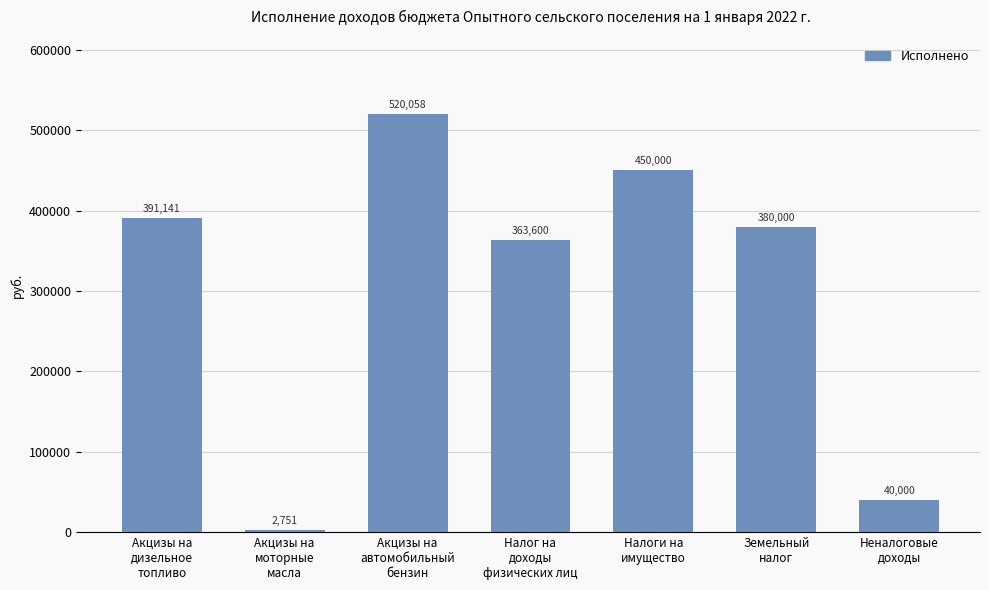

The chart shows a value of 171734.4 at Налог на
доходы
физических лиц. True or false?

False